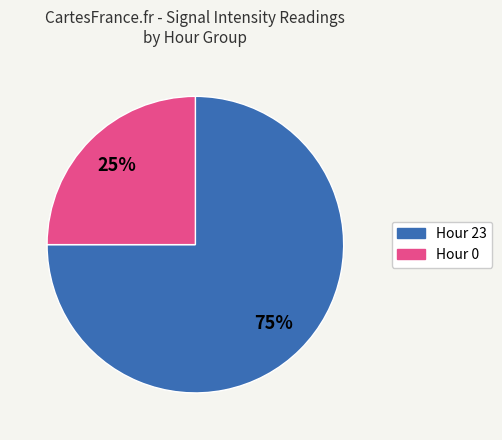

Does Hour 23 represent more than half of the total?

Yes